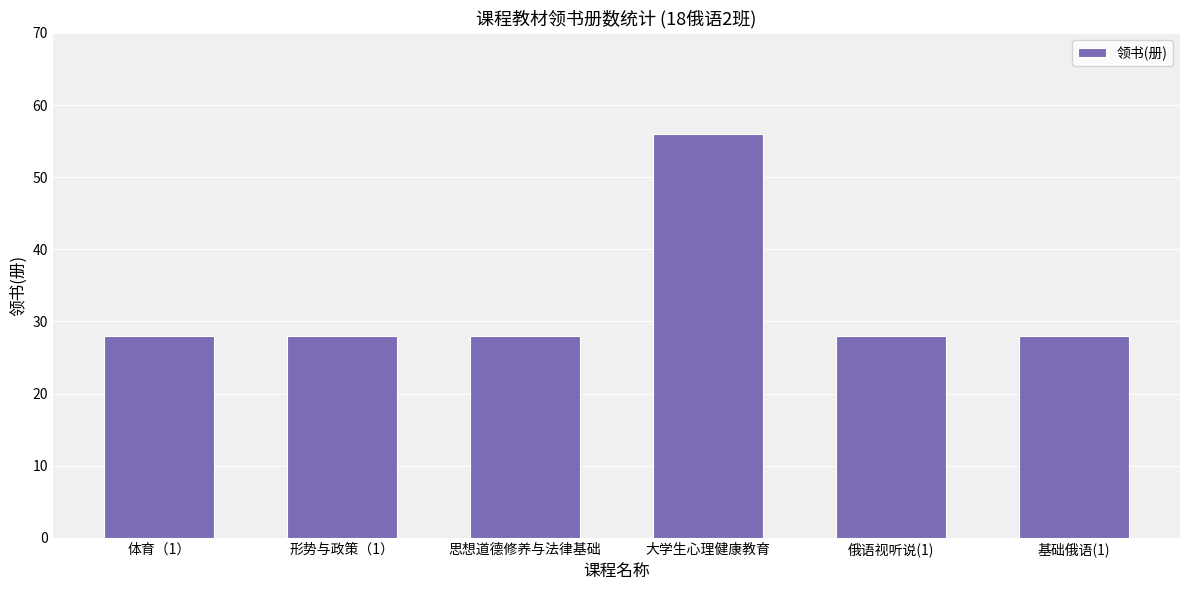

What is the average value?

33